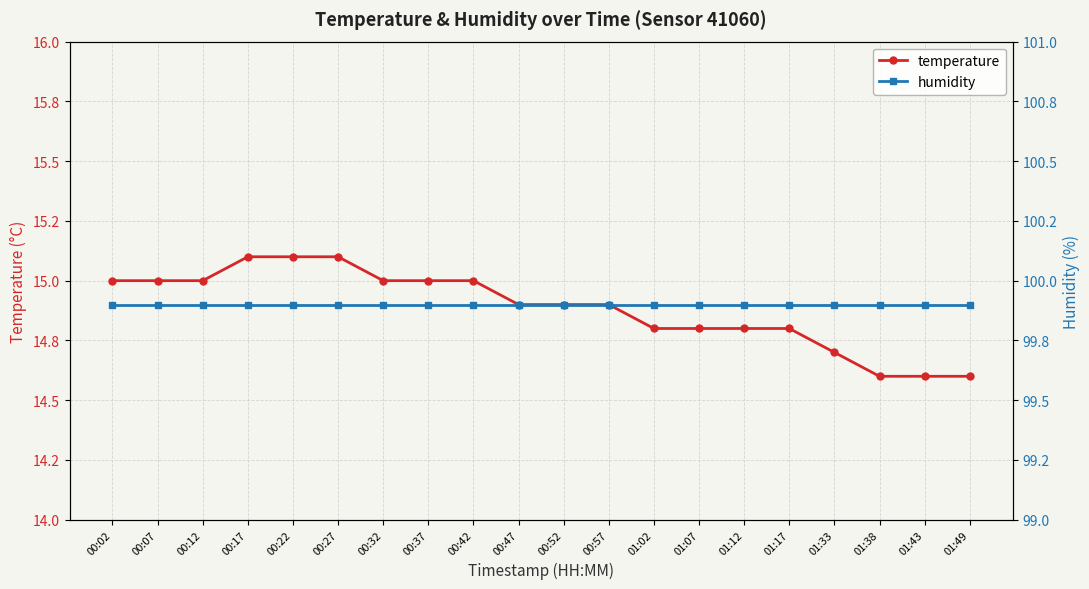

What position from the left is 00:02?

1